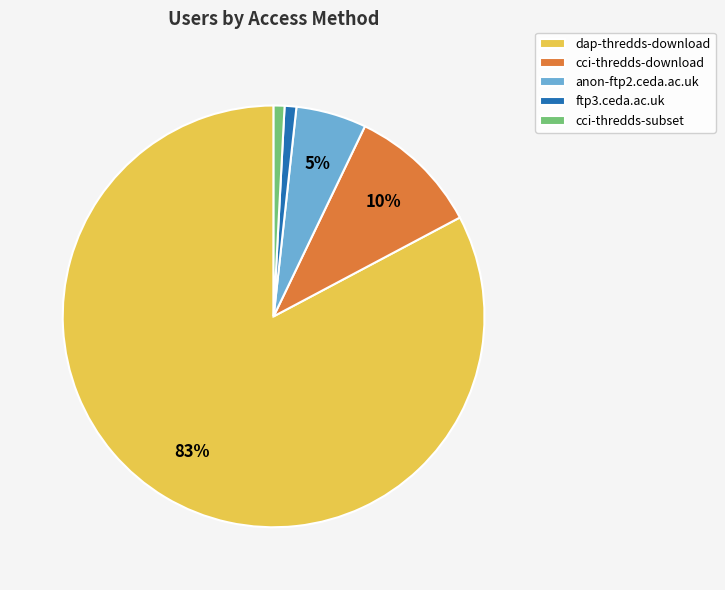

Which category has the biggest portion of the pie?

dap-thredds-download